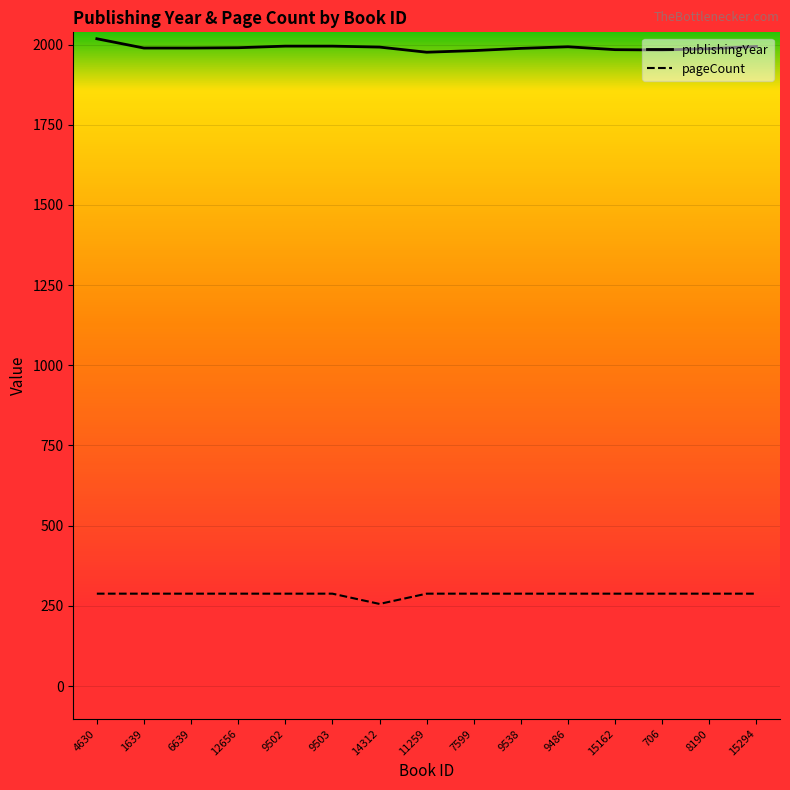

True or false: publishingYear and pageCount cross at least once.

False